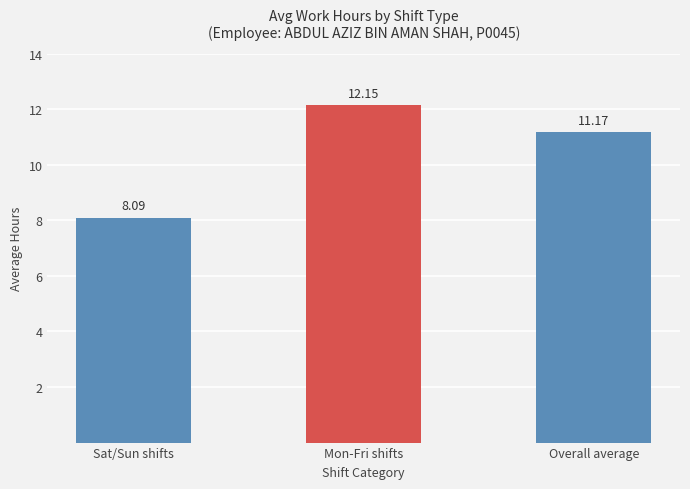

Does the chart contain stacked bars?

No